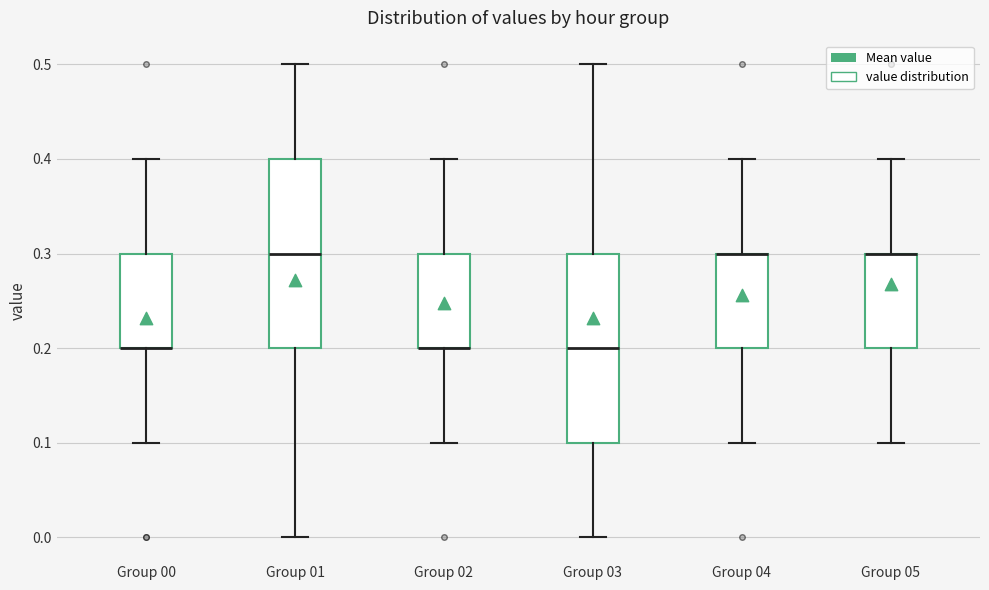

Reading left to right, read every box against the y-axis: the position of its median line, the range the box covers, and the ends of its whiskers. The values are not printed on the chart, so give them approximately, as read against the axis.

Group 00: median 0.2 (drawn on the box's lower edge), box 0.2 to 0.3, whiskers 0.1 to 0.4
Group 01: median 0.3, box 0.2 to 0.4, whiskers 0.0 to 0.5
Group 02: median 0.2 (drawn on the box's lower edge), box 0.2 to 0.3, whiskers 0.1 to 0.4
Group 03: median 0.2, box 0.1 to 0.3, whiskers 0.0 to 0.5
Group 04: median 0.3 (drawn on the box's upper edge), box 0.2 to 0.3, whiskers 0.1 to 0.4
Group 05: median 0.3 (drawn on the box's upper edge), box 0.2 to 0.3, whiskers 0.1 to 0.4